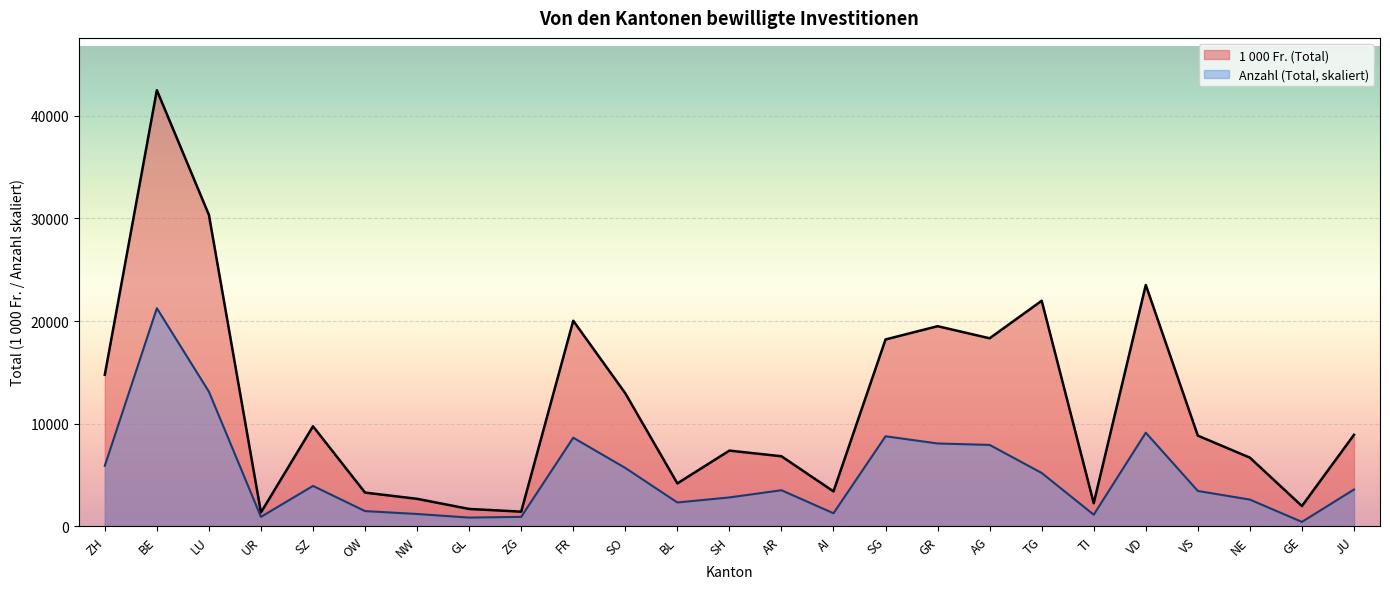

What is the difference between the maximum and minimum values in the Anzahl (Total) series?

20829.7